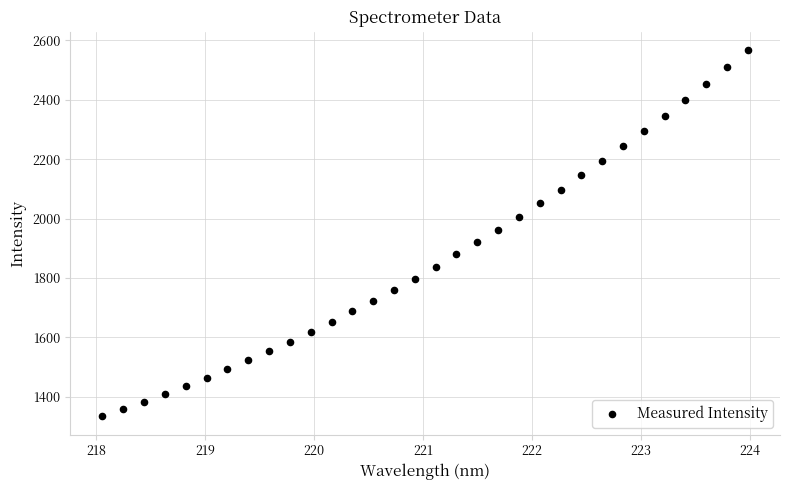

What is the range of Y values (max minus min)?

1232.4